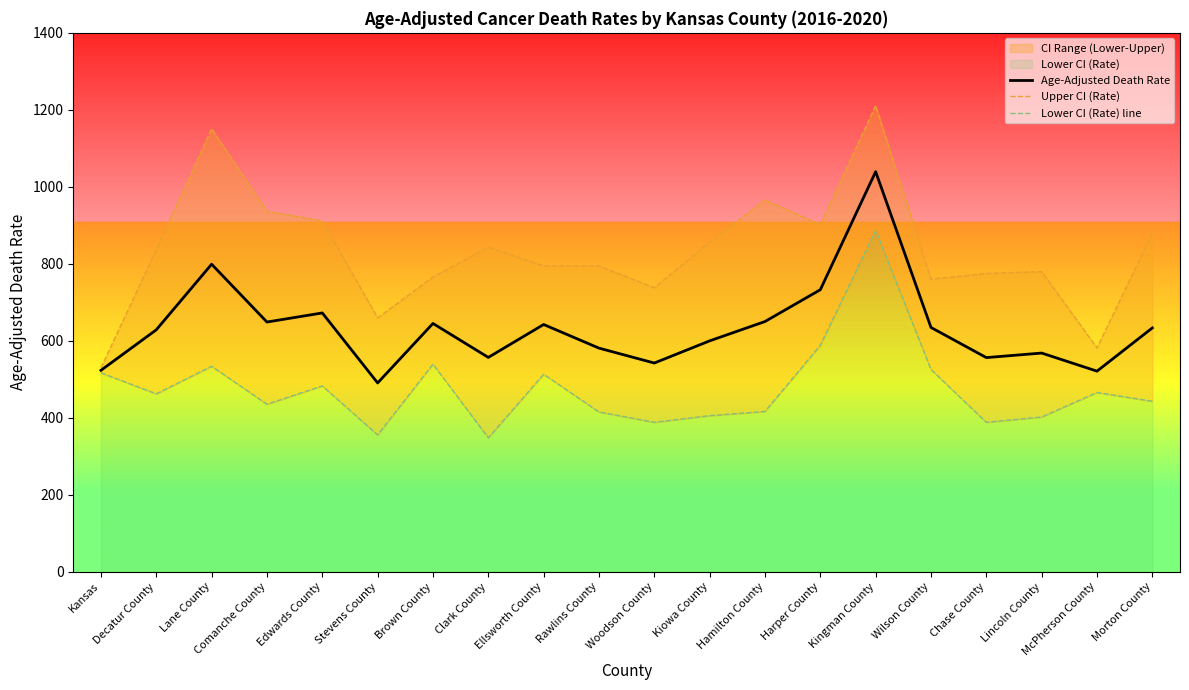

What is the average value of the Age-Adjusted Death Rate series?

633.3